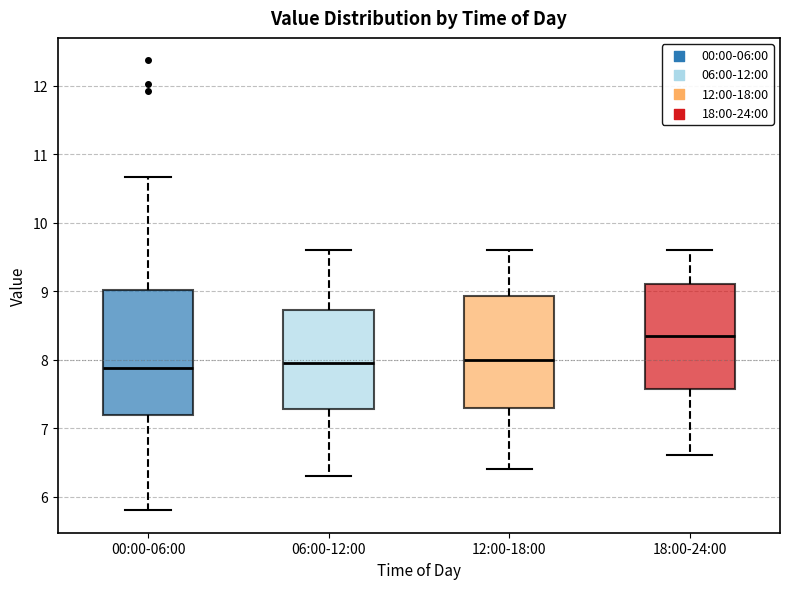

Comparing the boxes themselves (not the whiskers), which one is the tallest?

00:00-06:00